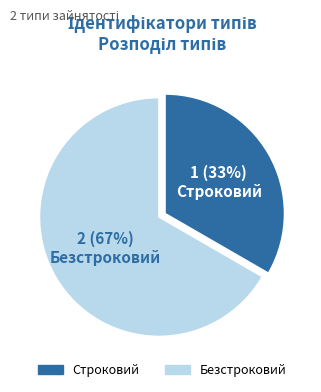

Rank the categories by value from lowest to highest.

Строковий, Безстроковий